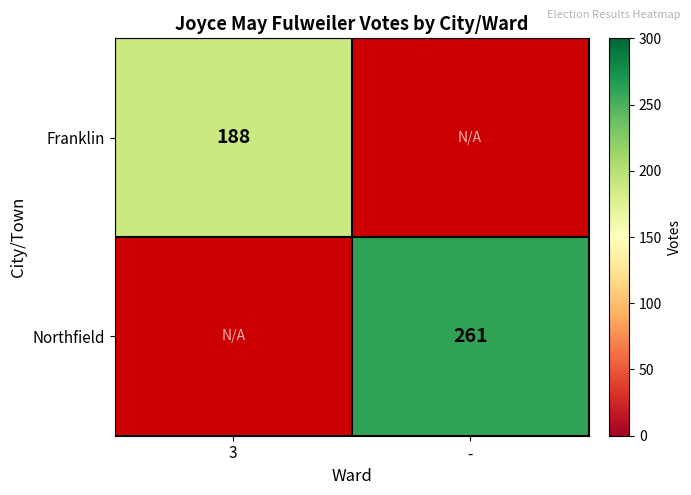

The Franklin series shows 253 at 3. True or false?

False